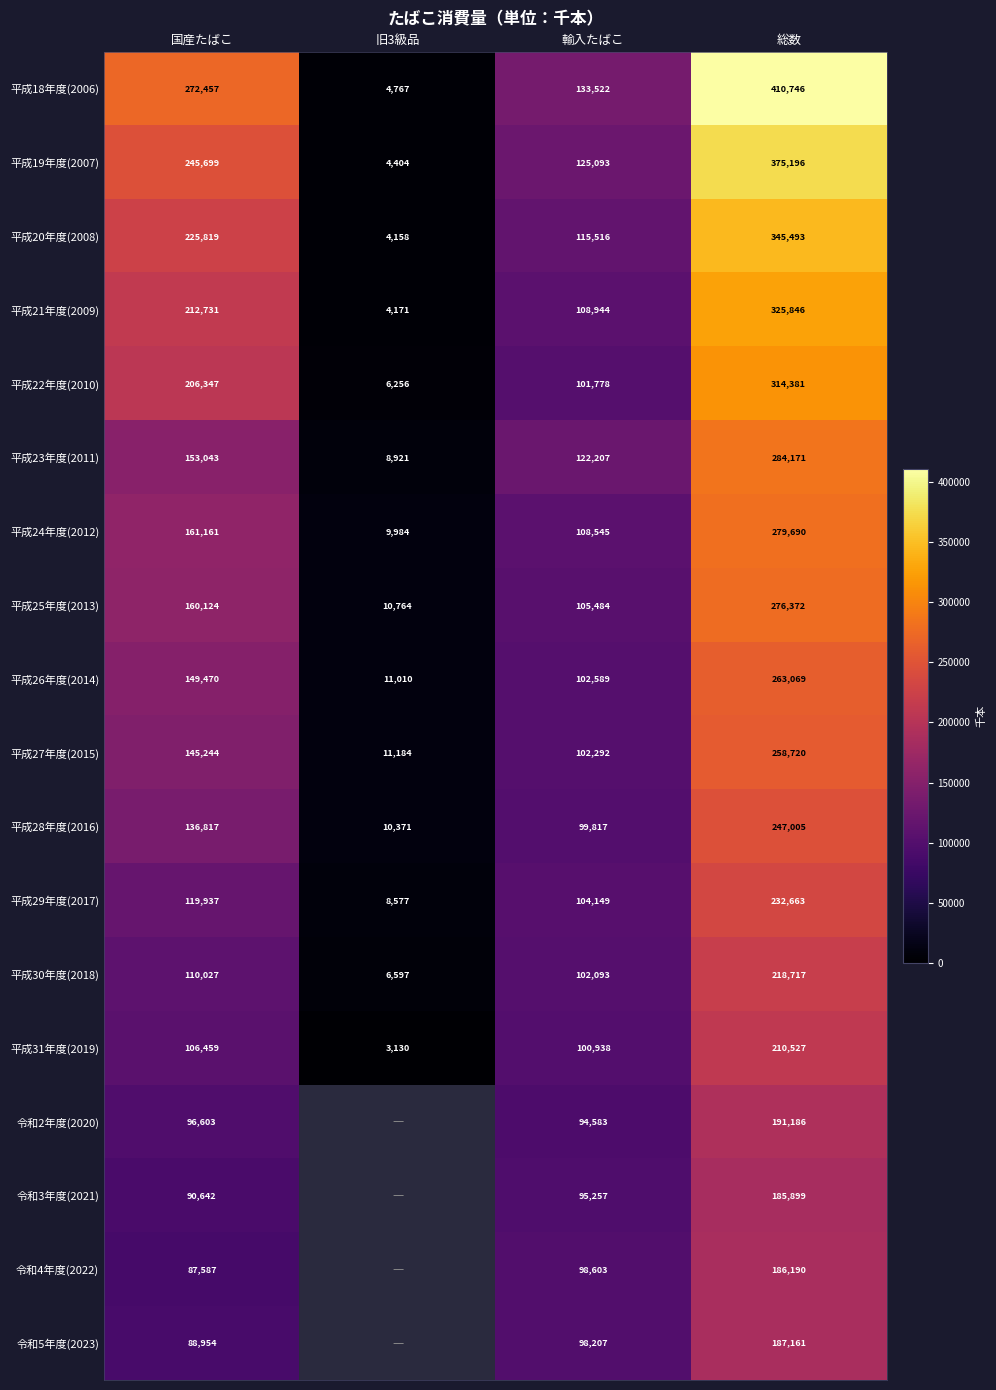

What is the maximum value shown in the chart?

410746.0